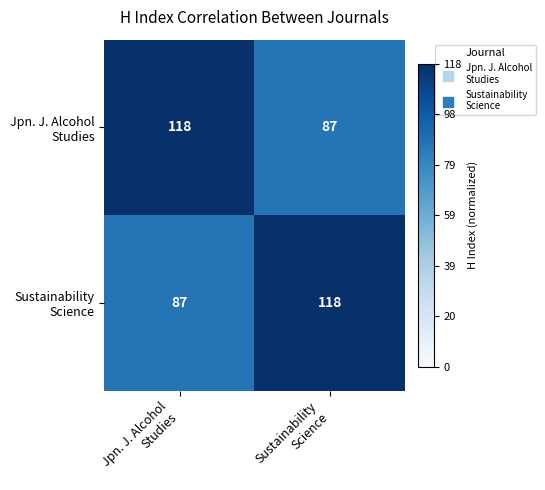

Count the number of categories in the chart.

2